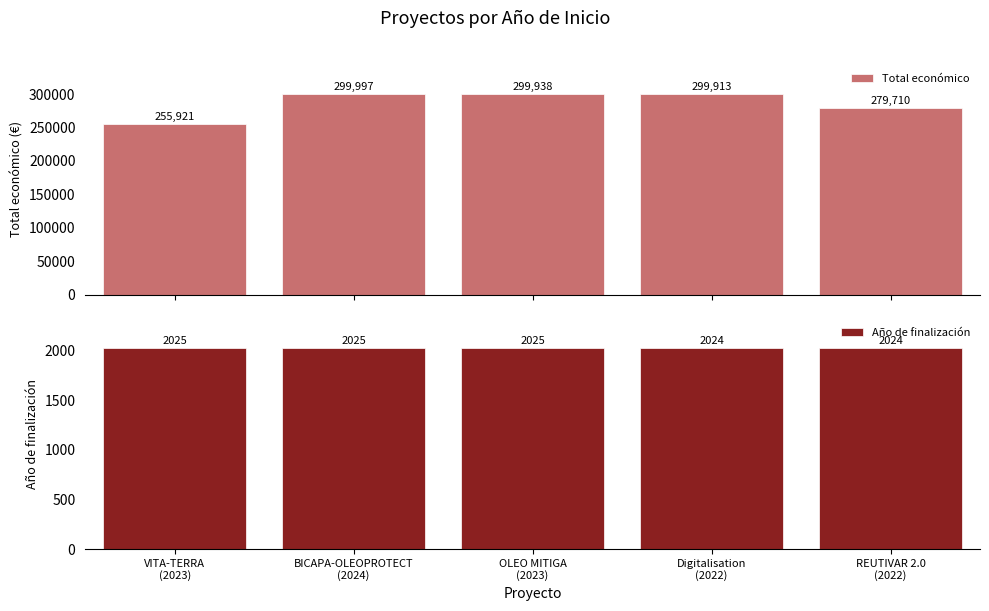

Does the chart contain stacked bars?

No